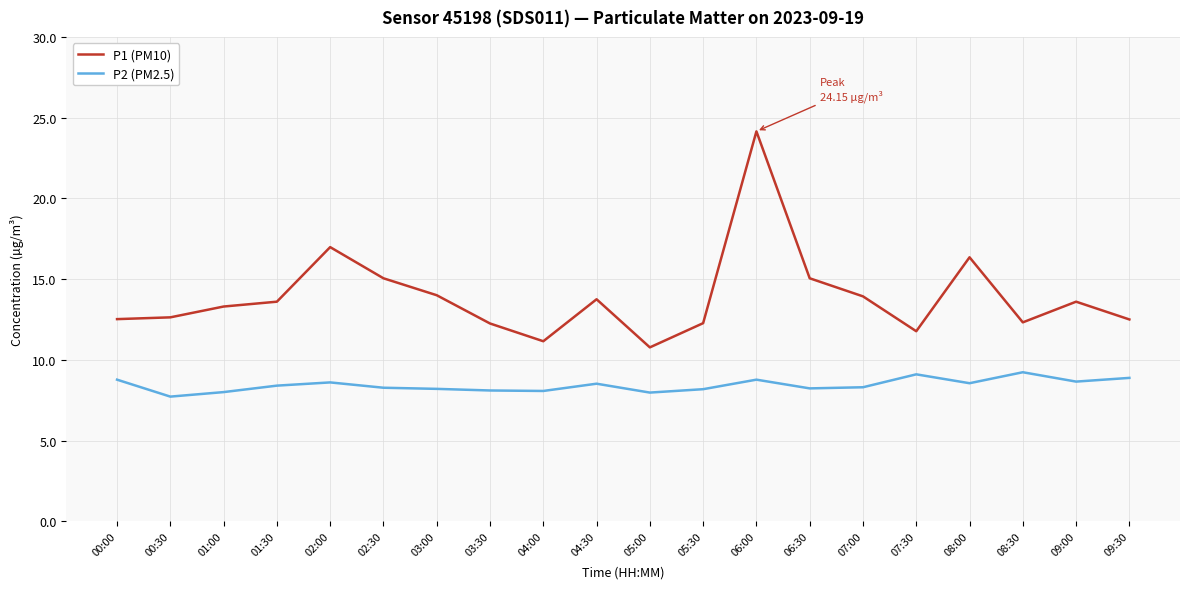

The P2 (PM2.5) series shows 8.4 at 01:30. True or false?

True